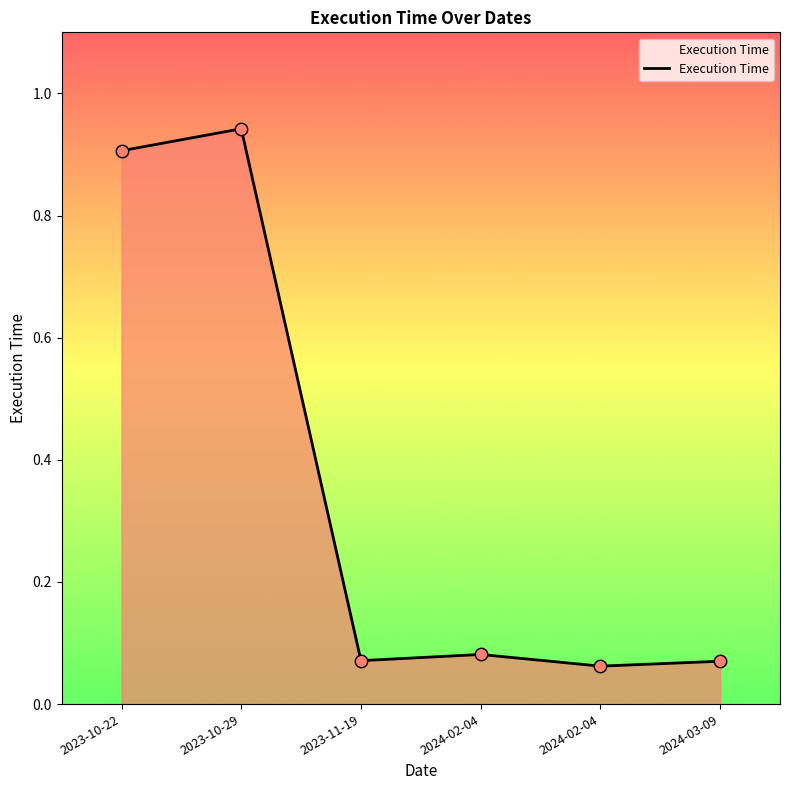

How many lines are shown in the chart?

1